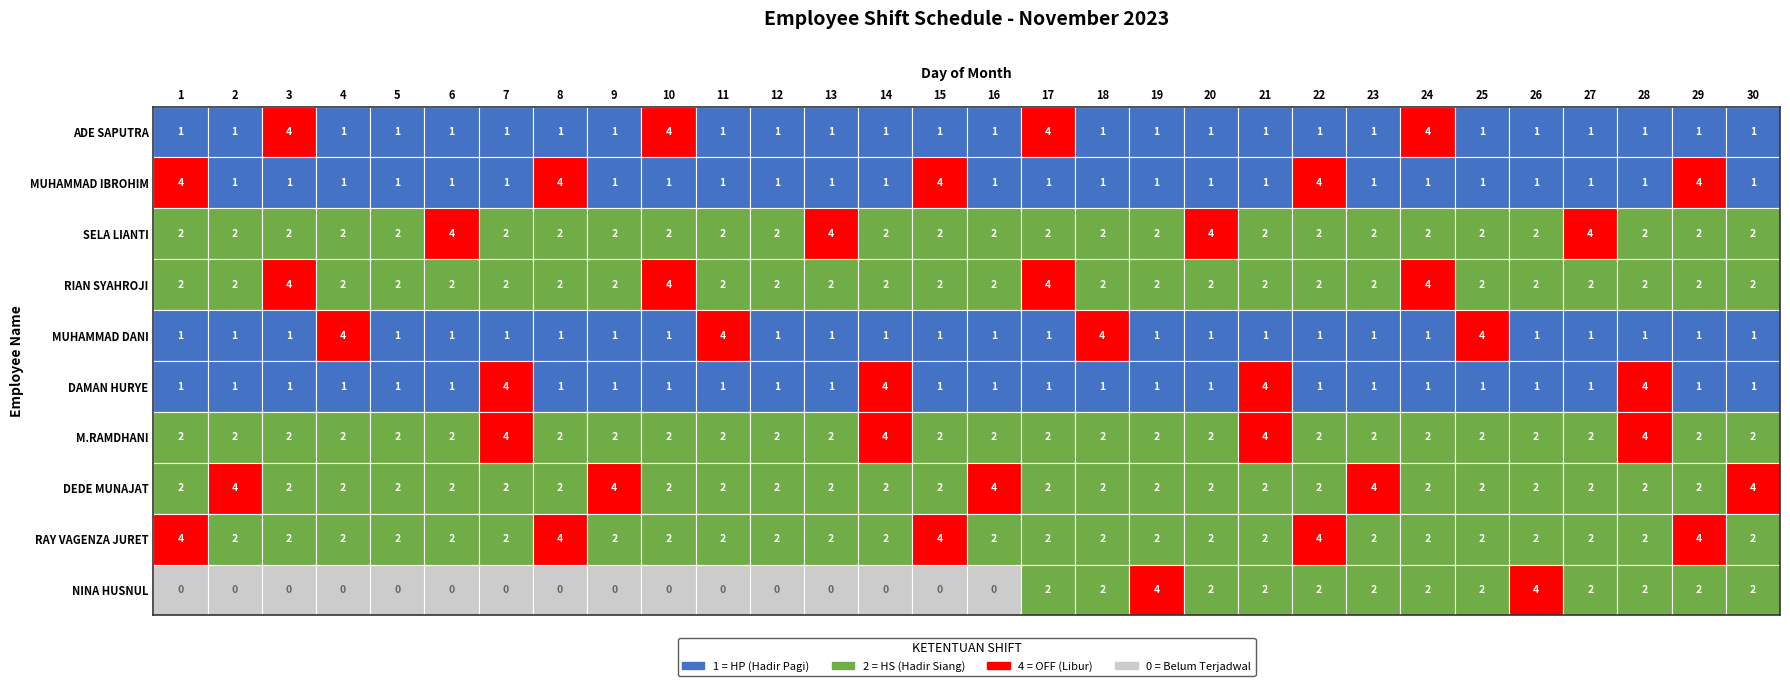

What is the difference between the highest and lowest values at 13?

4